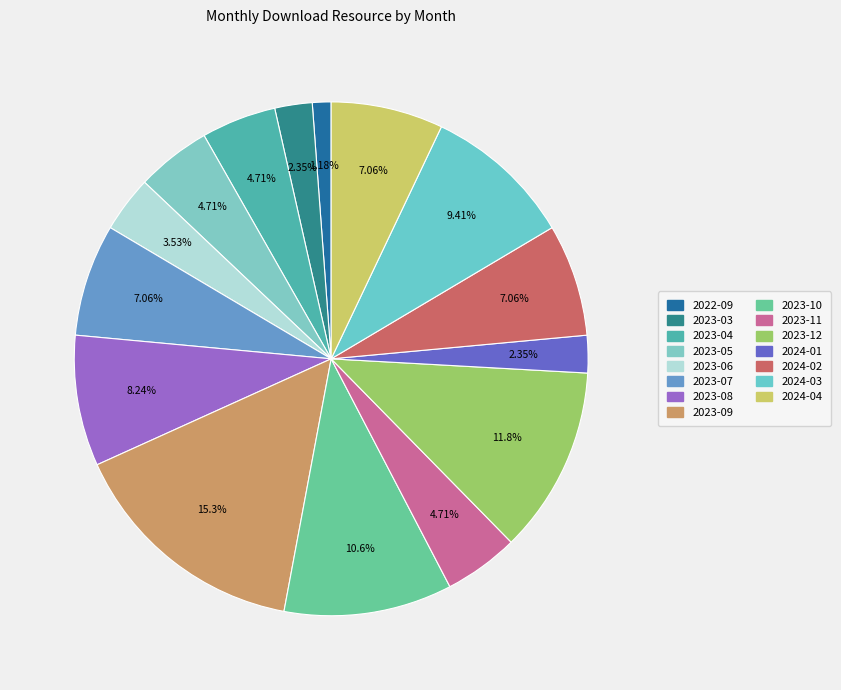

What percentage do 2023-04 and 2023-11 together represent?

9.4%